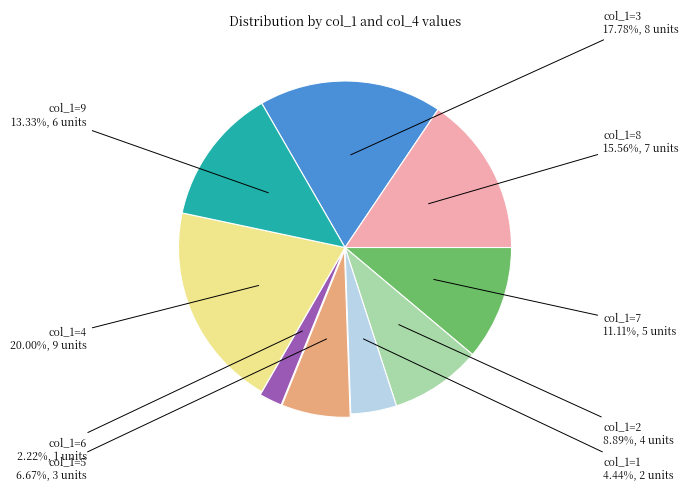

How many slices are in this pie chart?

9